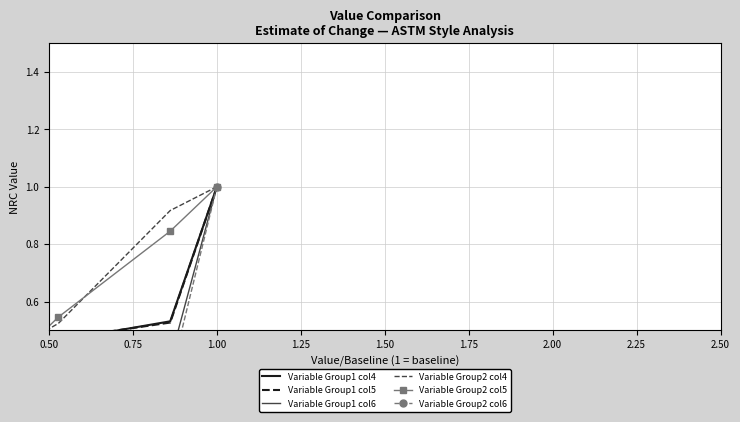

What is the total value across all series at 0.75?

3.6